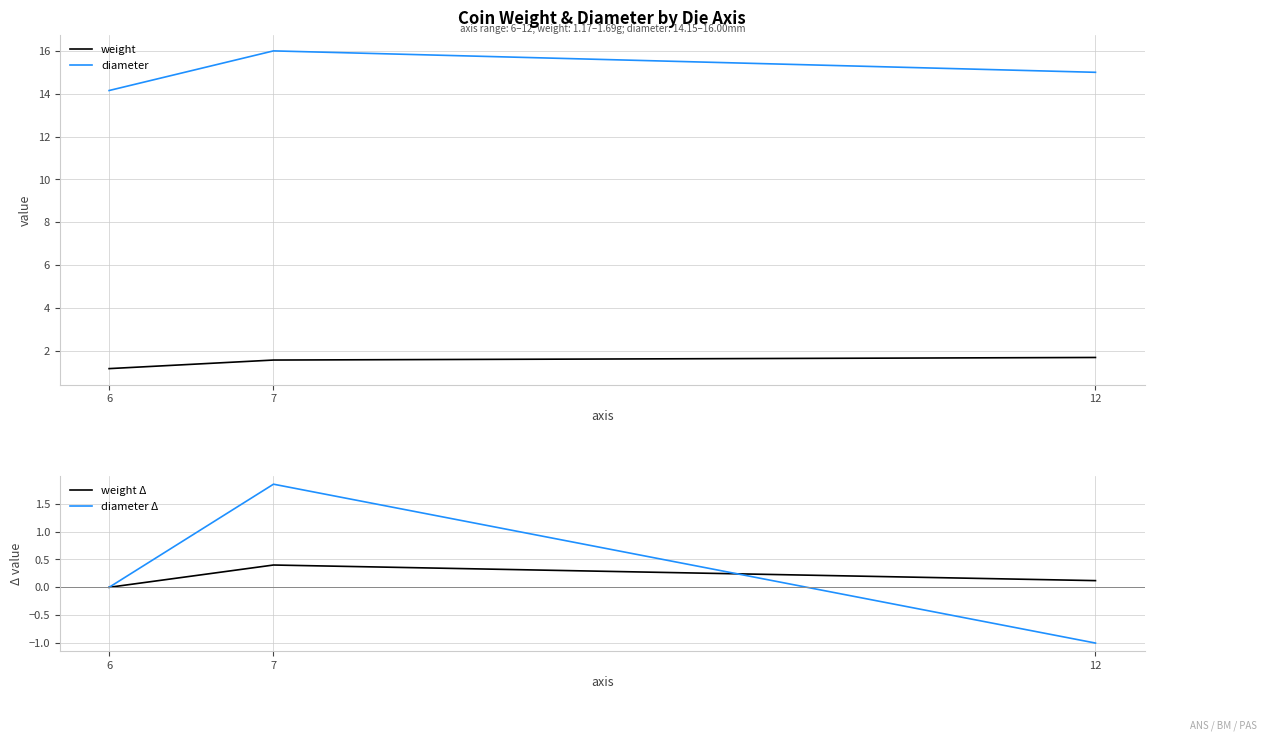

List the labels in order of diameter Δ value, smallest first.

12, 6, 7